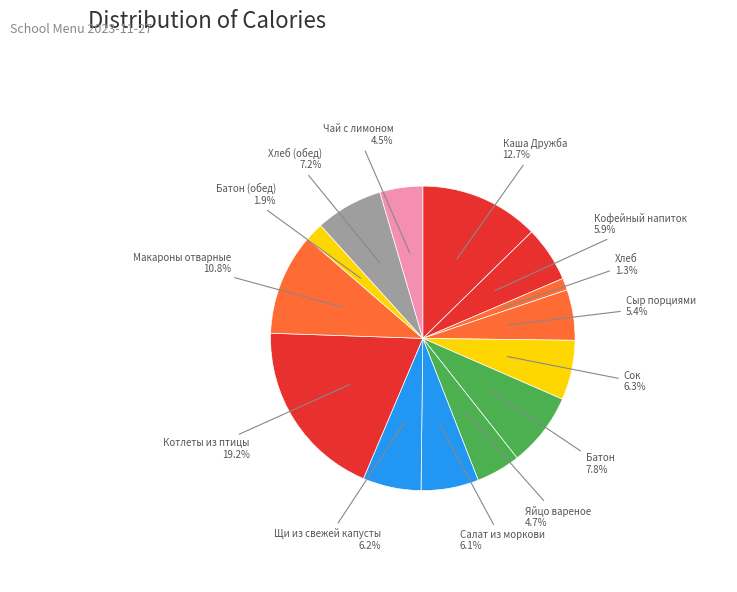

True or false: Батон (обед) accounts for 2% of the total.

True